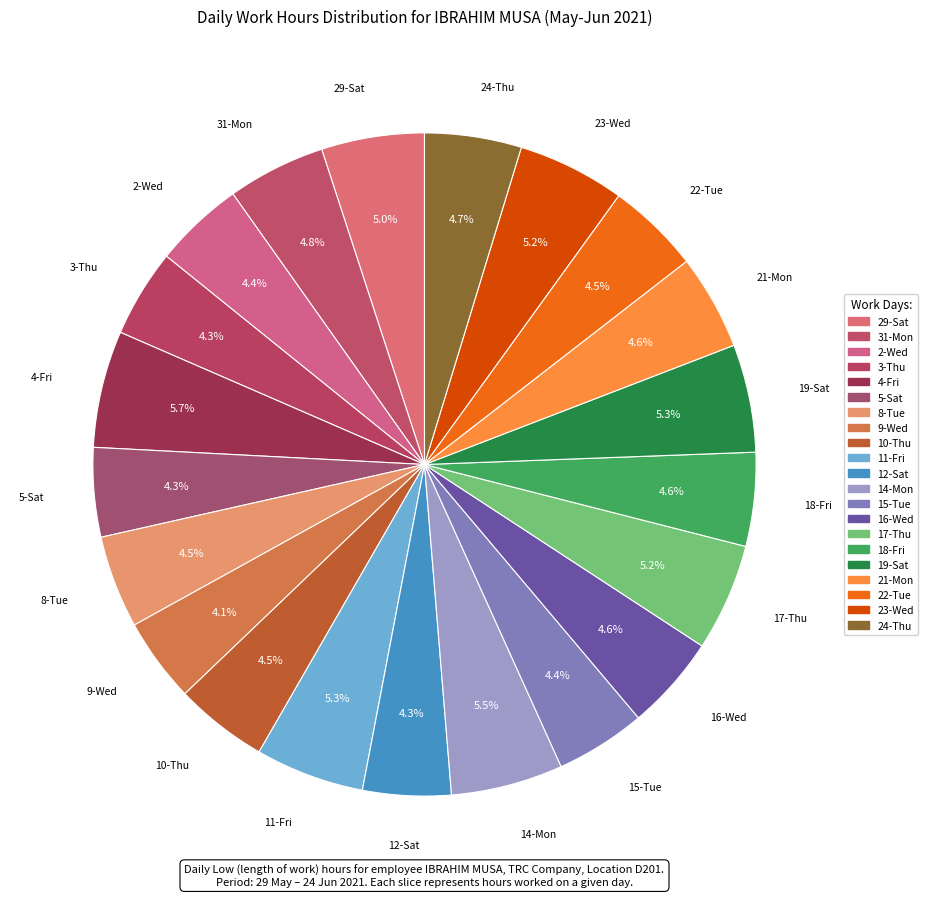

How many segments does this pie chart have?

21